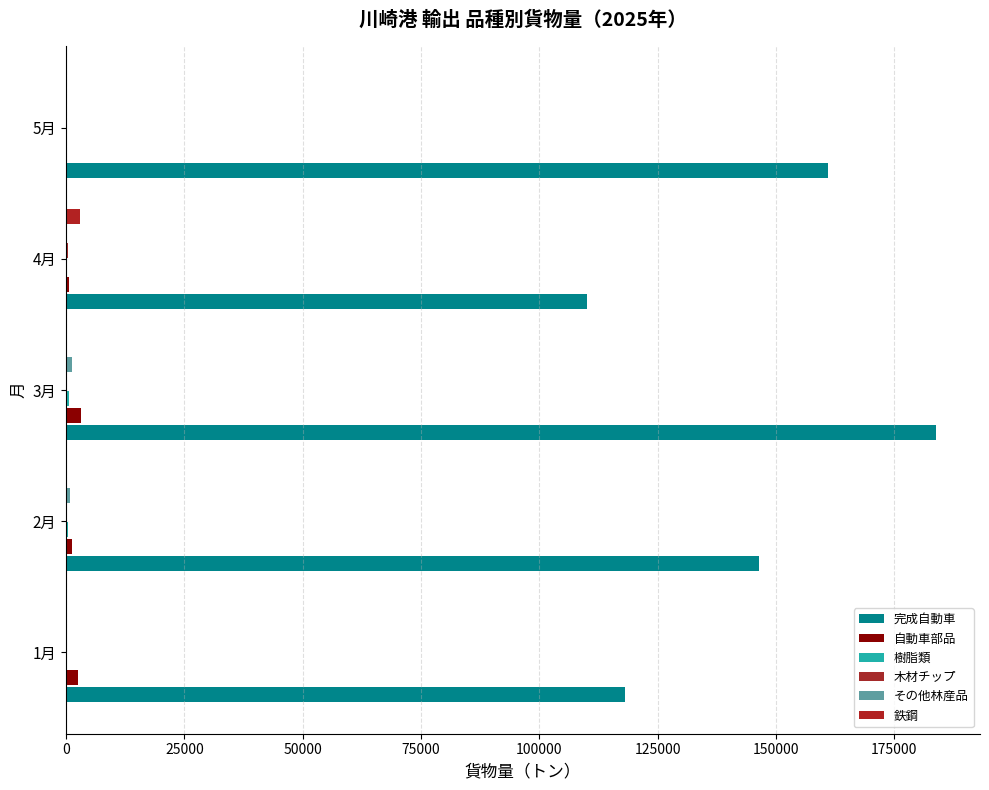

How many distinct data groups are displayed?

6